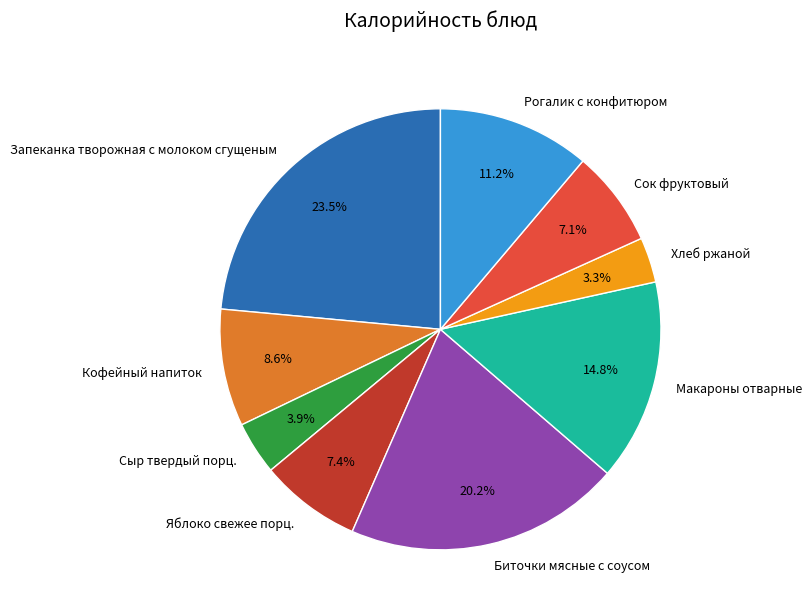

How many segments does this pie chart have?

9